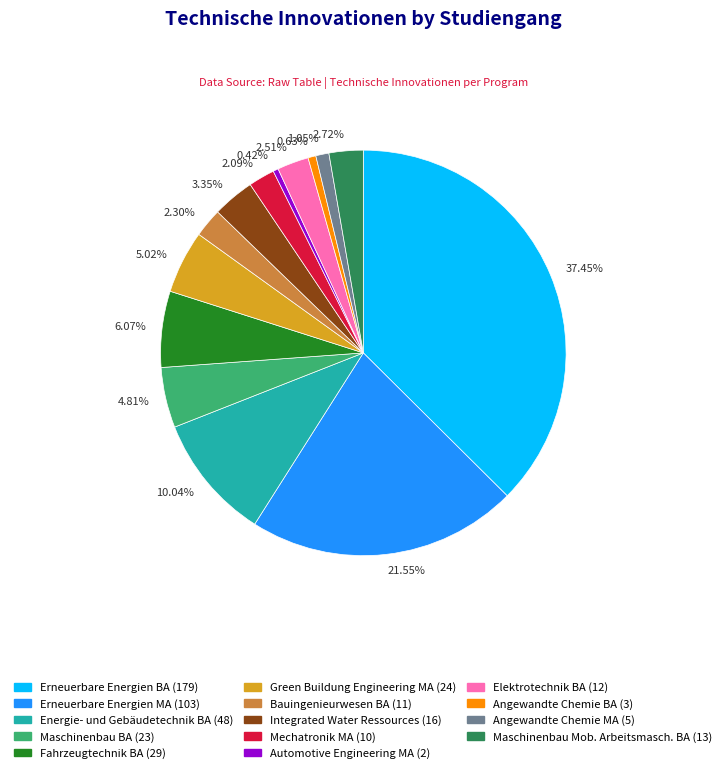

Is there a majority slice in this chart?

No